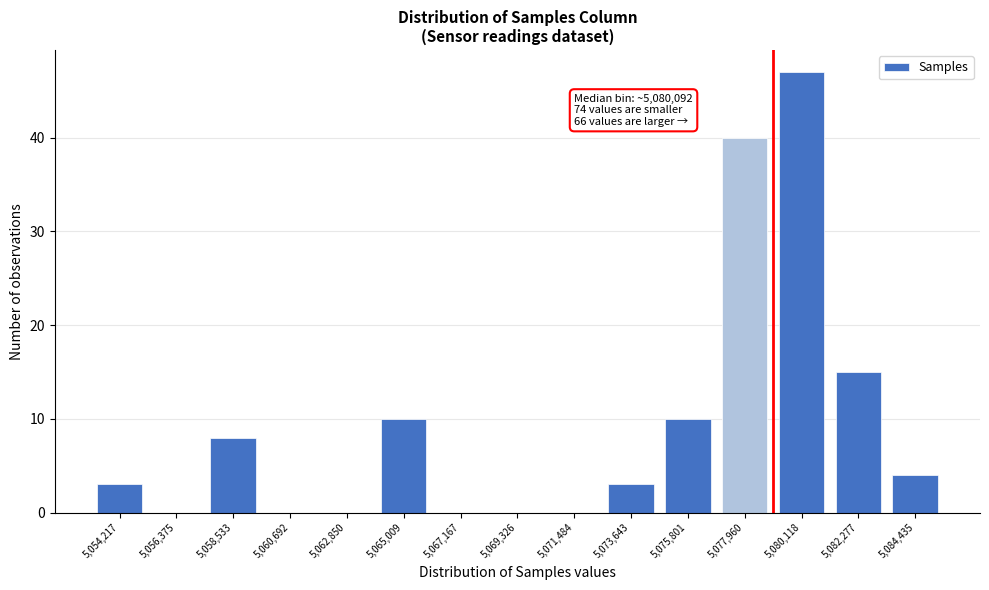

Reading left to right, what are all the values shown in this chart?

5,054,217=3	5,056,375=0	5,058,533=8	5,060,692=0	5,062,850=0	5,065,009=10	5,067,167=0	5,069,326=0	5,071,484=0	5,073,643=3	5,075,801=10	5,077,960=40	5,080,118=47	5,082,277=15	5,084,435=4